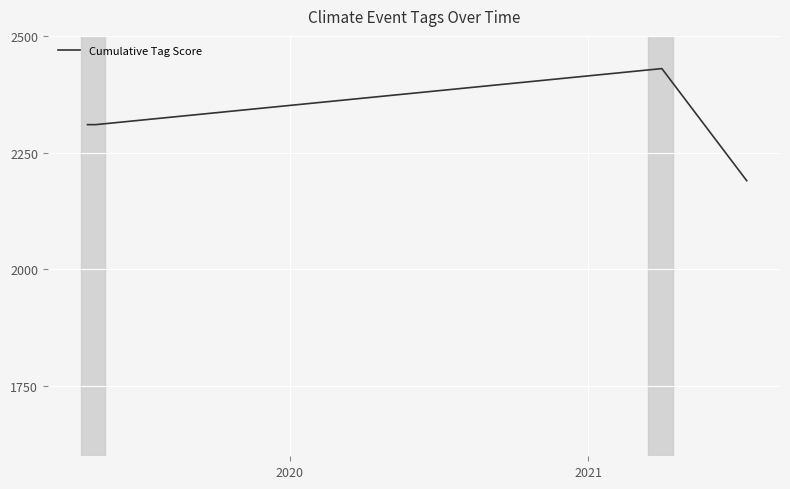

What is the sum of all values?

9240